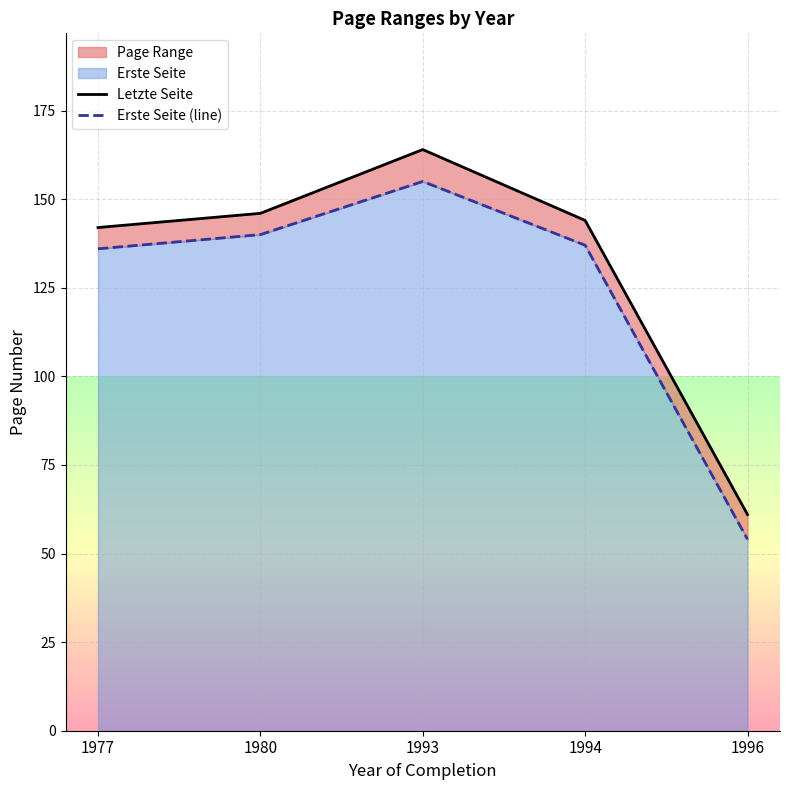

How many lines are shown in the chart?

2